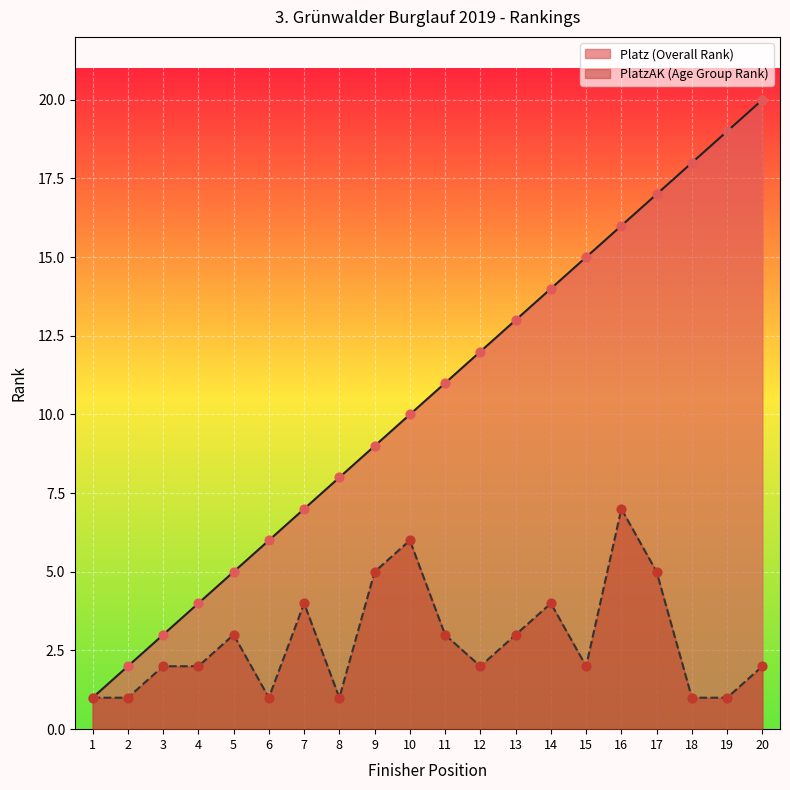

Which series contains the highest Y value?

Platz (Overall Rank)